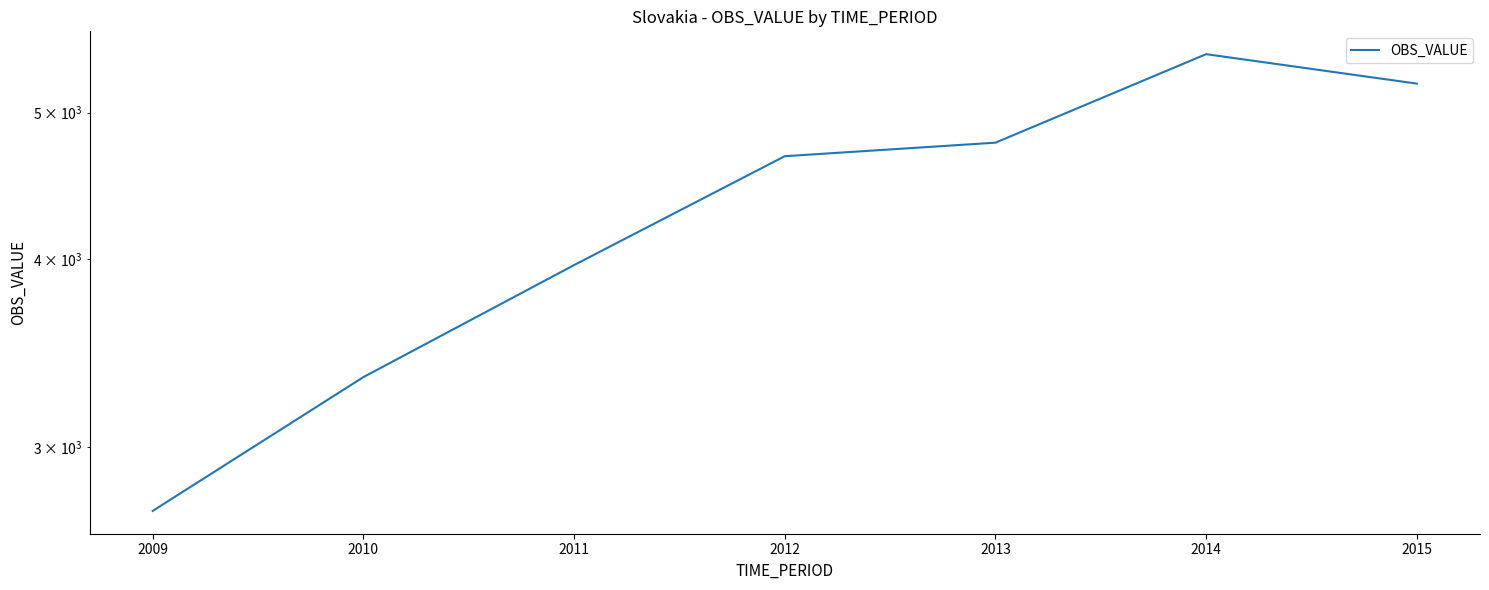

Rank the categories by value from lowest to highest.

2009, 2010, 2011, 2012, 2013, 2015, 2014